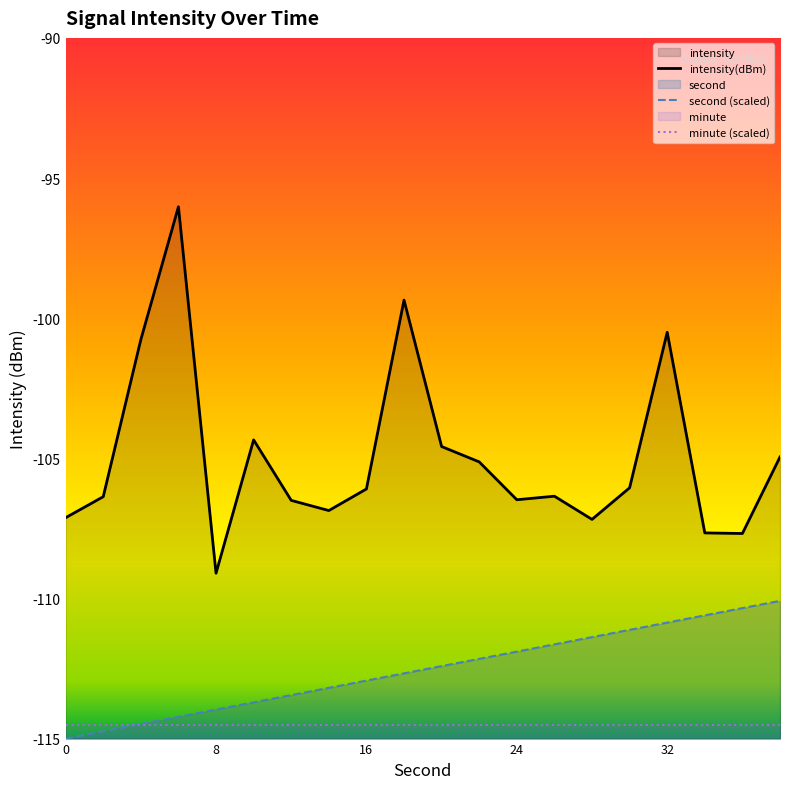

At 32, list the series in order from smallest to largest.

minute (scaled), second (scaled), intensity(dBm)